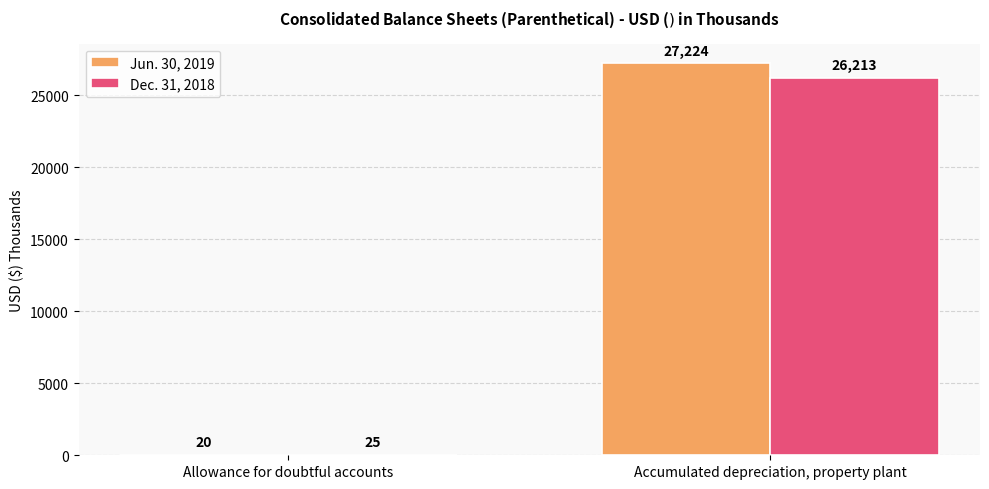

Between Allowance for doubtful accounts and Accumulated depreciation, property plant, which series saw the biggest shift?

Jun. 30, 2019